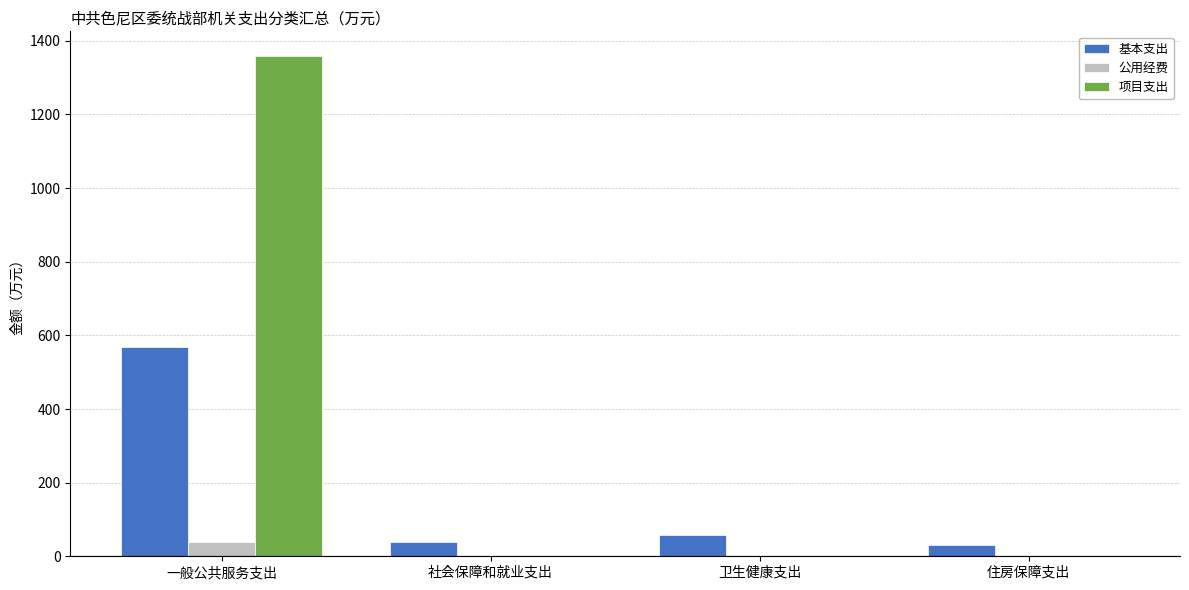

What is the sum of all 公用经费 values?

39.6